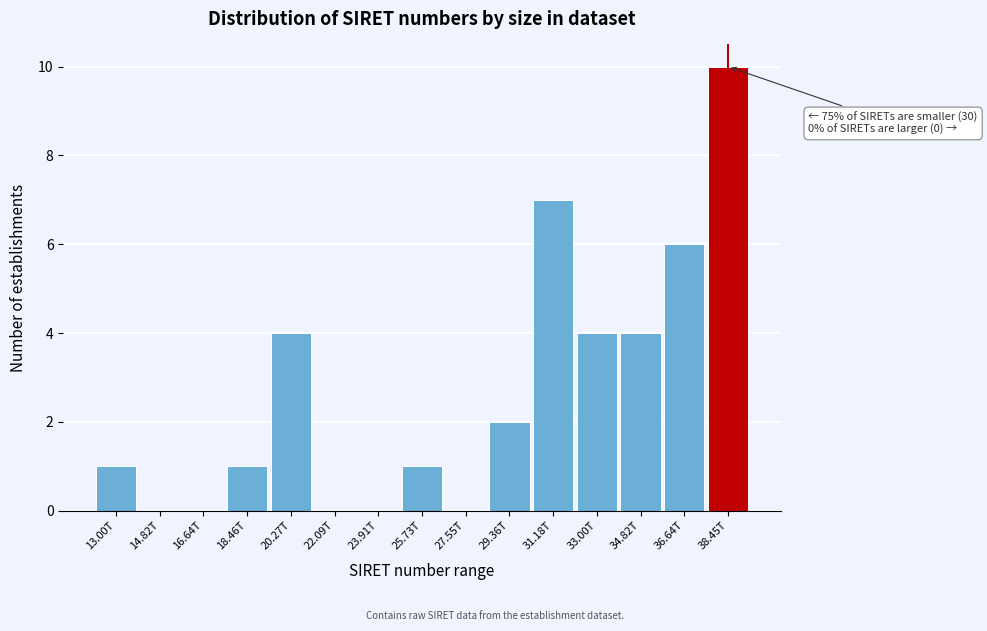

Reading left to right, what are all the values shown in this chart?

13.00T=1	14.82T=0	16.64T=0	18.46T=1	20.27T=4	22.09T=0	23.91T=0	25.73T=1	27.55T=0	29.36T=2	31.18T=7	33.00T=4	34.82T=4	36.64T=6	38.45T=10